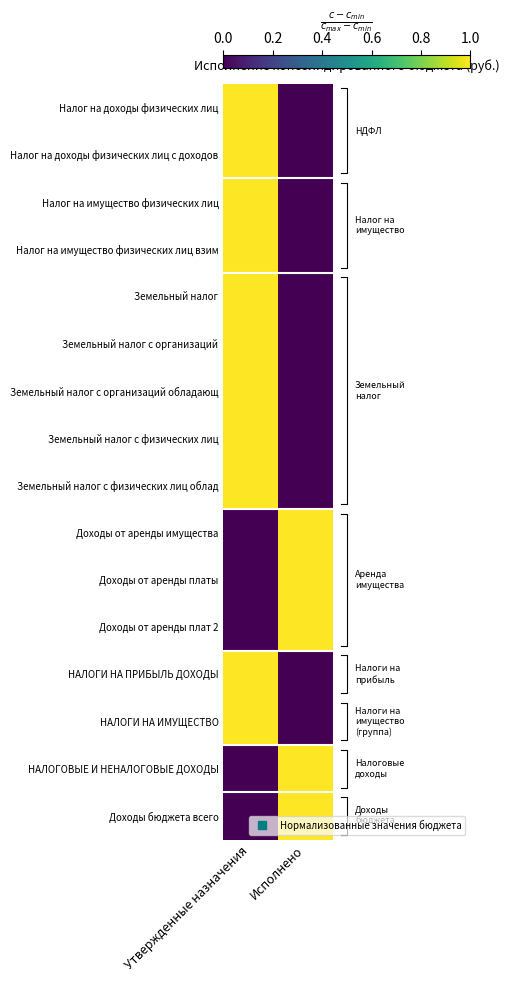

True or false: Земельный налог с физических лиц has a value of 1 at Утвержденные назначения.

True